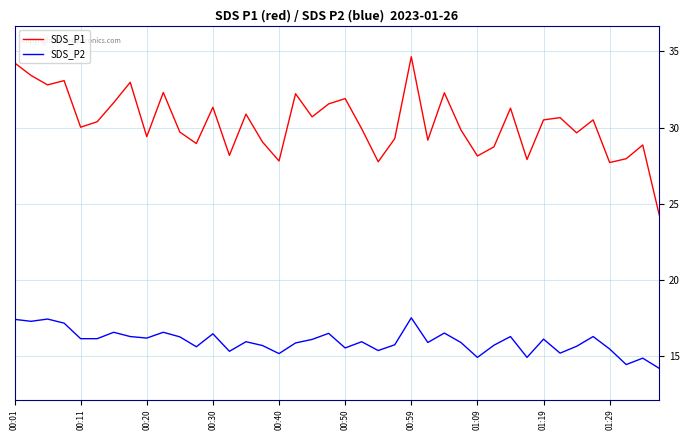

True or false: SDS_P2 and SDS_P1 cross at least once.

False